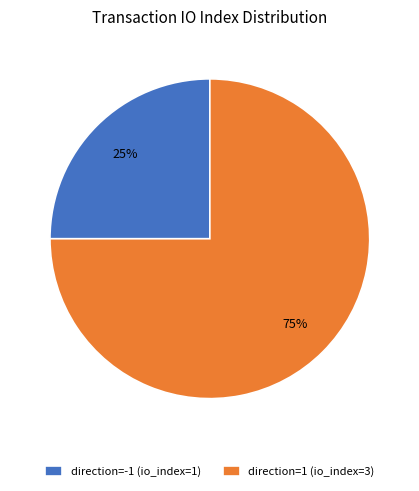

Is the sum of direction=-1 (io_index=1) and direction=1 (io_index=3) greater than half?

Yes